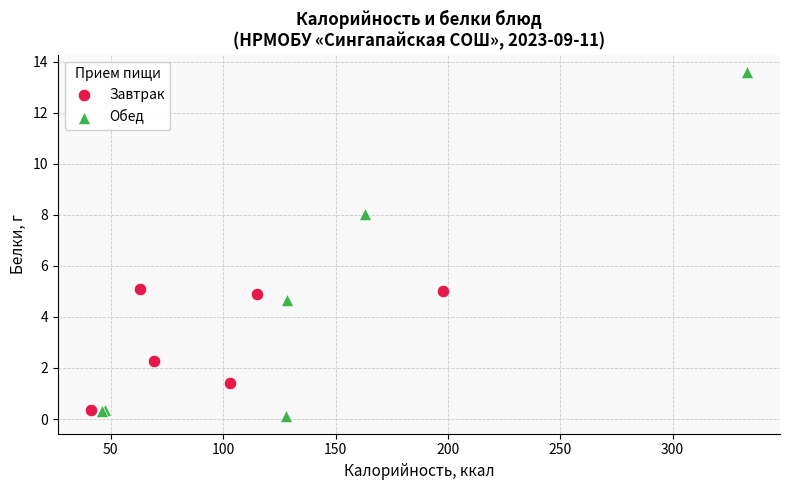

Which series reaches the maximum Y coordinate?

Обед